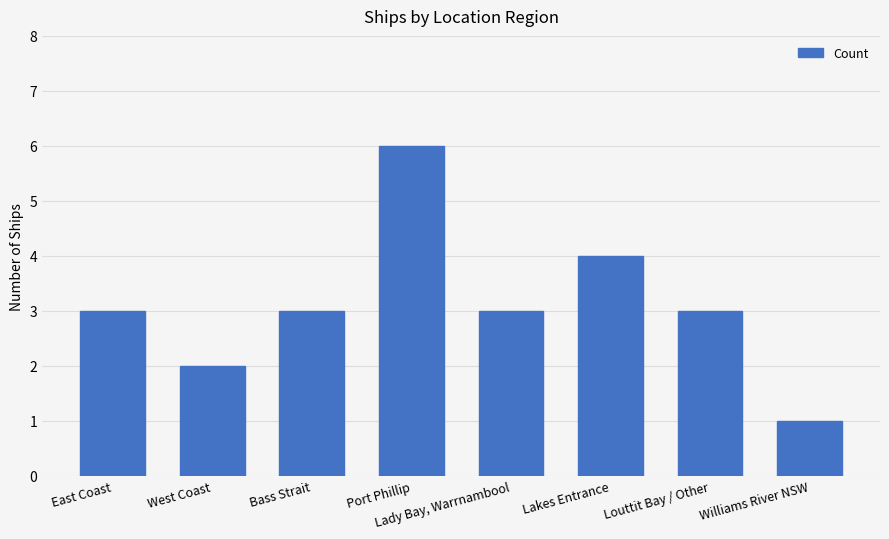

What is the difference between the maximum and minimum values?

5